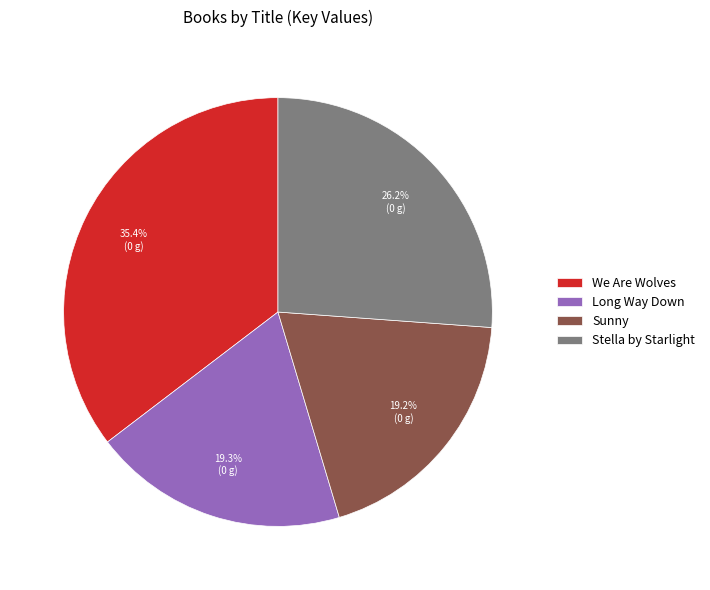

What percentage is the Stella by Starlight slice, to the nearest percent?

26%